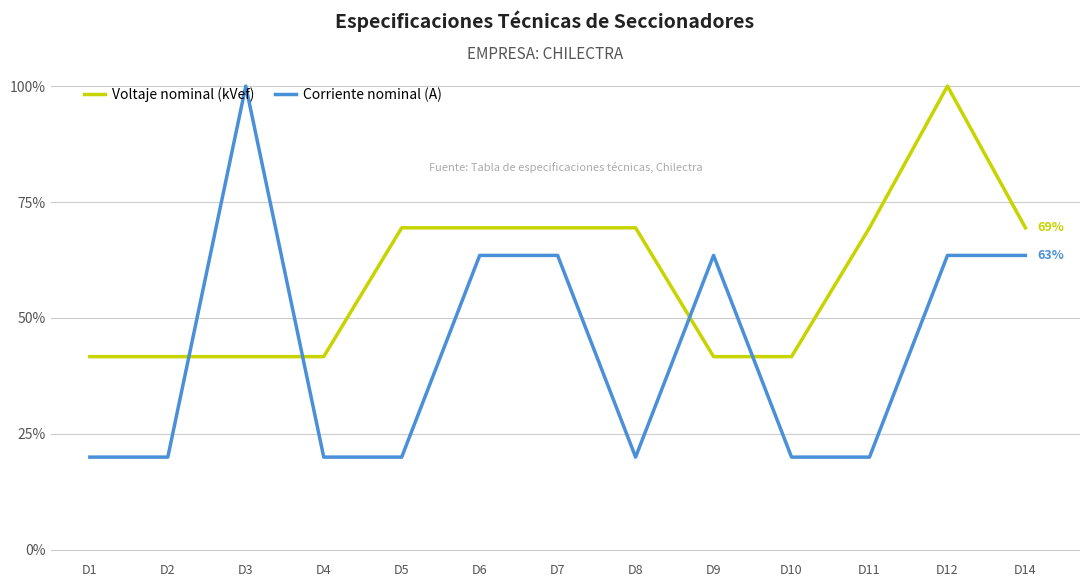

Is this an area chart (filled region under the line)?

No